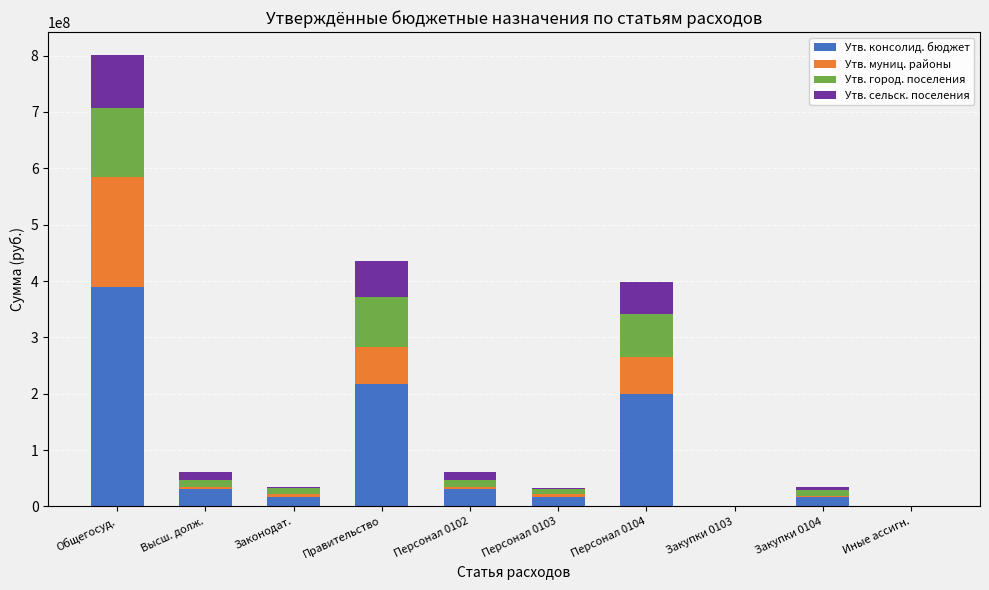

The value of Утв. консолид. бюджет at Персонал 0104 is 58875351.7. True or false?

False